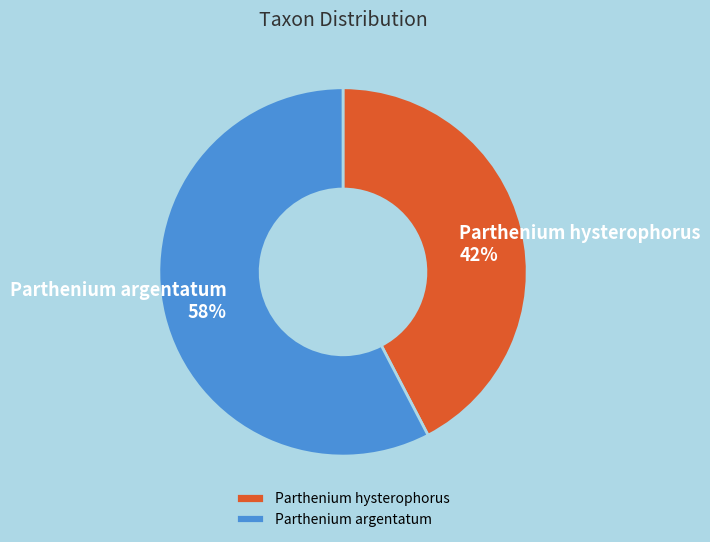

Which slice is the smallest?

Parthenium hysterophorus